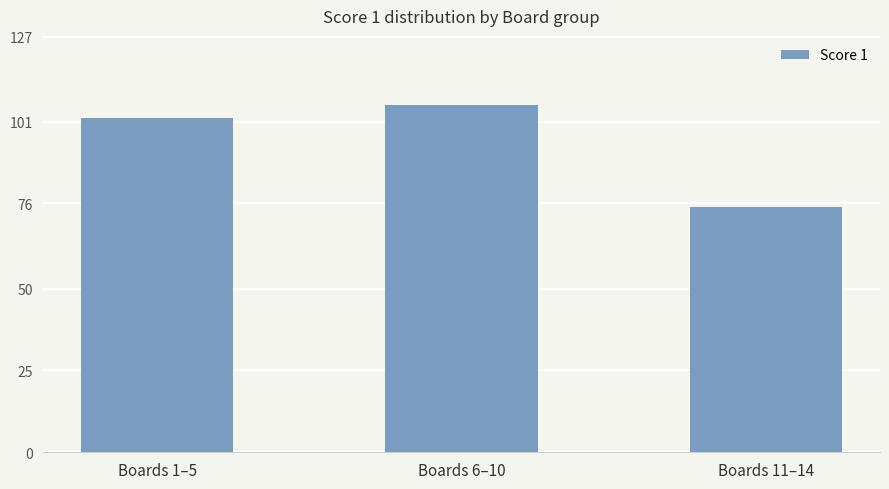

How many categories are shown in the chart?

3